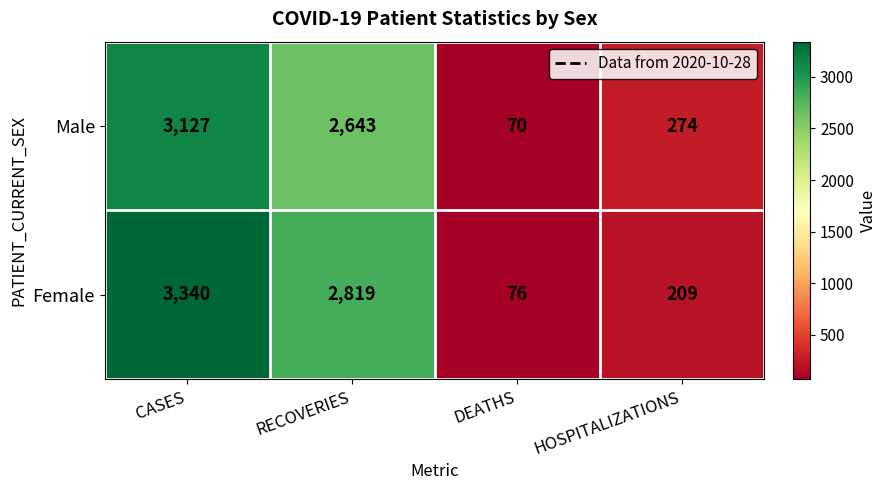

The Female series shows 109 at DEATHS. True or false?

False